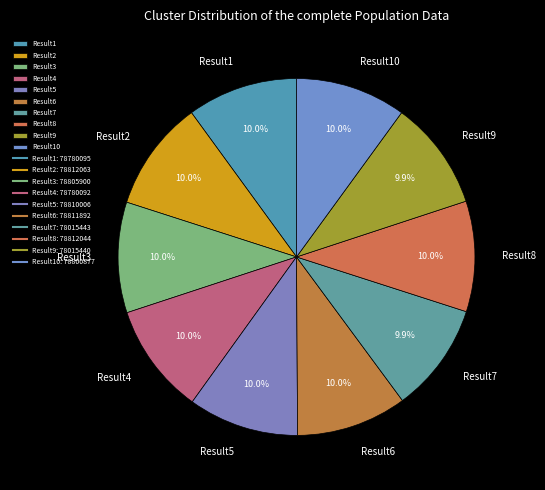

Combined, do Result4 and Result9 account for over 50%?

No